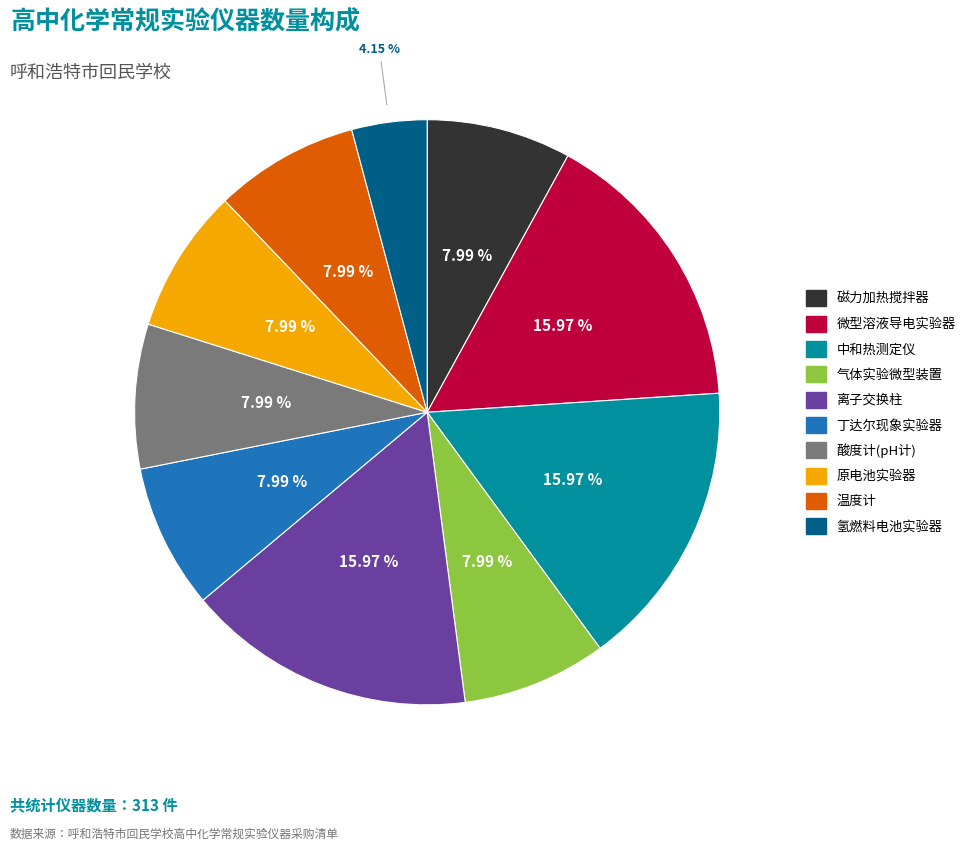

What percentage is the 微型溶液导电实验器 slice, to the nearest percent?

16%